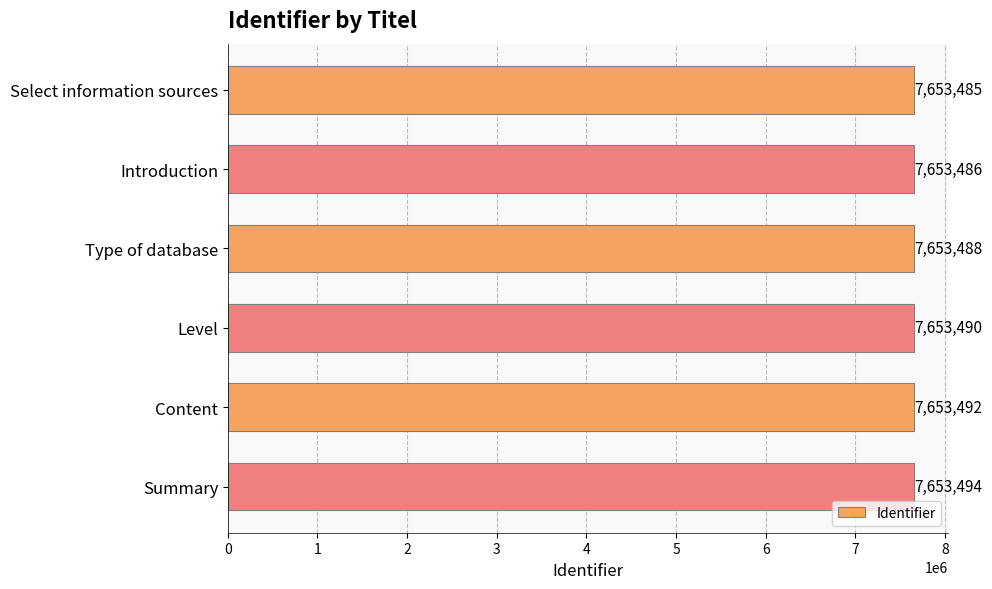

The value at Introduction is 3688552. True or false?

False